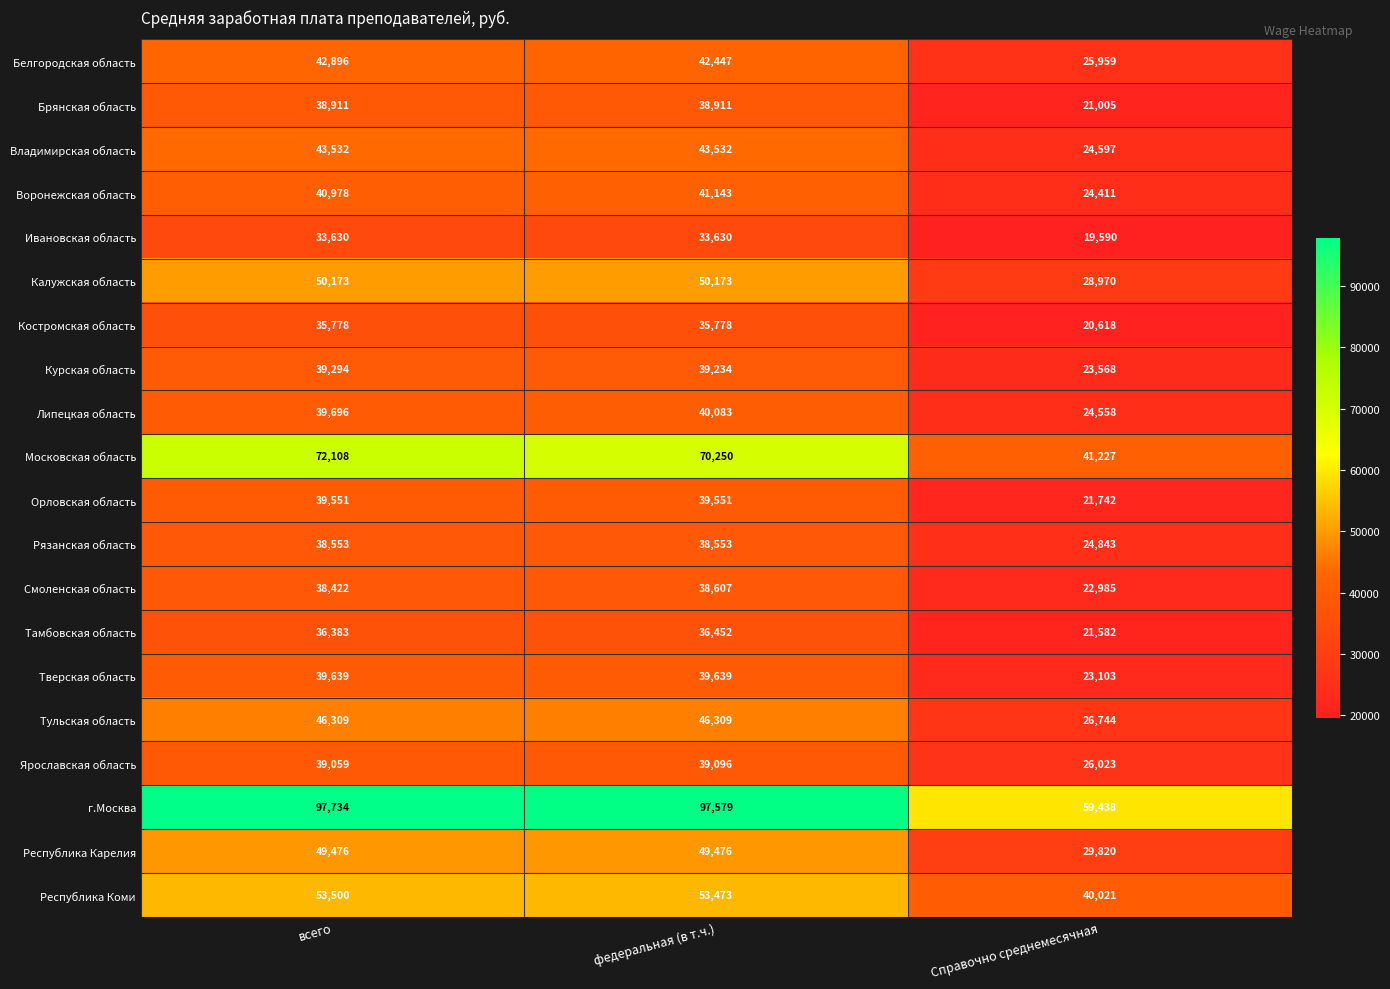

True or false: Республика Коми has a value of 53500 at всего.

True